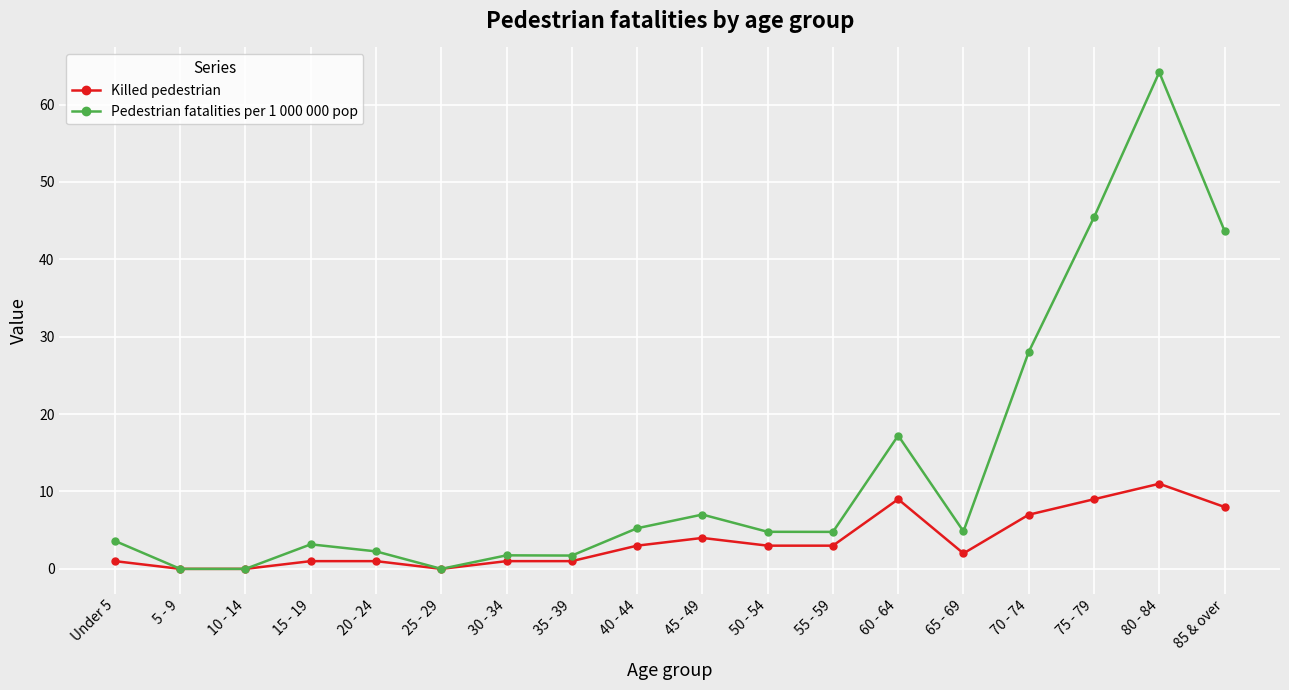

Is the value of Pedestrian fatalities per 1 000 000 pop at 35 - 39 greater than the value of Killed pedestrian at 70 - 74?

No